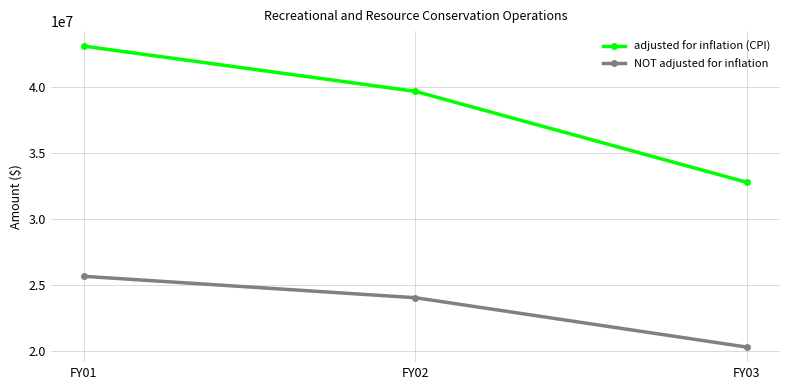

Reading left to right, what are all the values shown in this chart?

adjusted for inflation (CPI): FY01=43088537	FY02=39668063	FY03=32786852
NOT adjusted for inflation: FY01=25677383	FY02=24057638	FY03=20322416